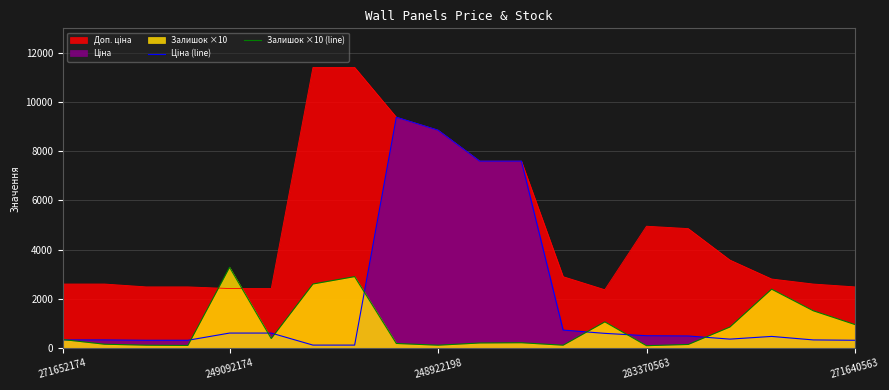

What is the highest value of the Залишок ×10 (line) series?

3280.0